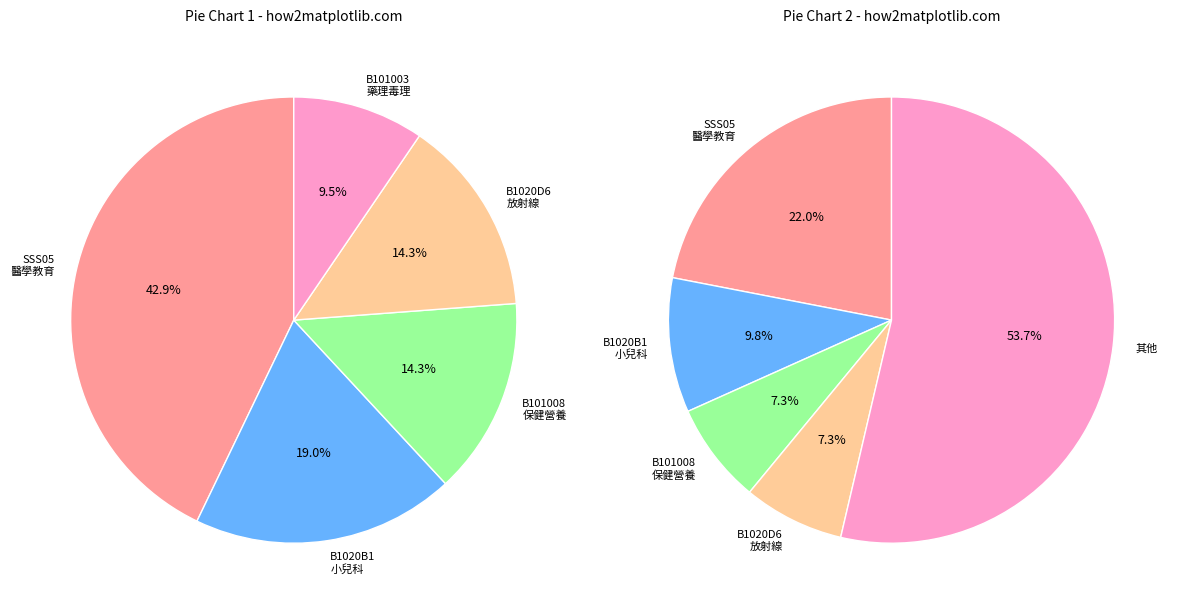

Combined, what portion of the pie is Science and Medicine?

72.5%